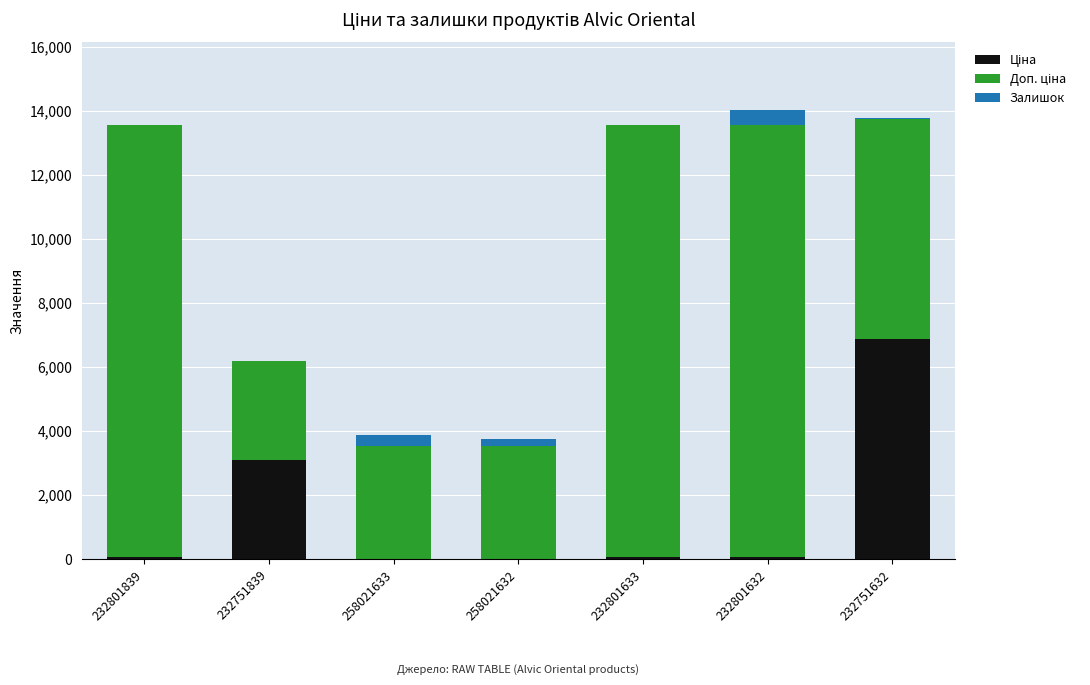

What is the total value across all series at 232751839?

6182.2